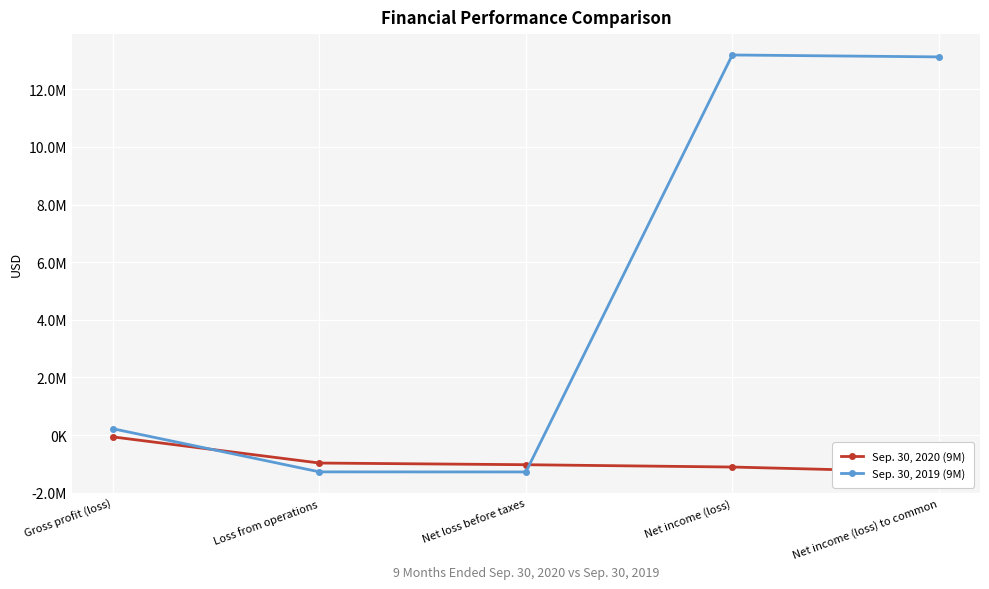

Which series has the largest total across all categories?

Sep. 30, 2019 (9M)